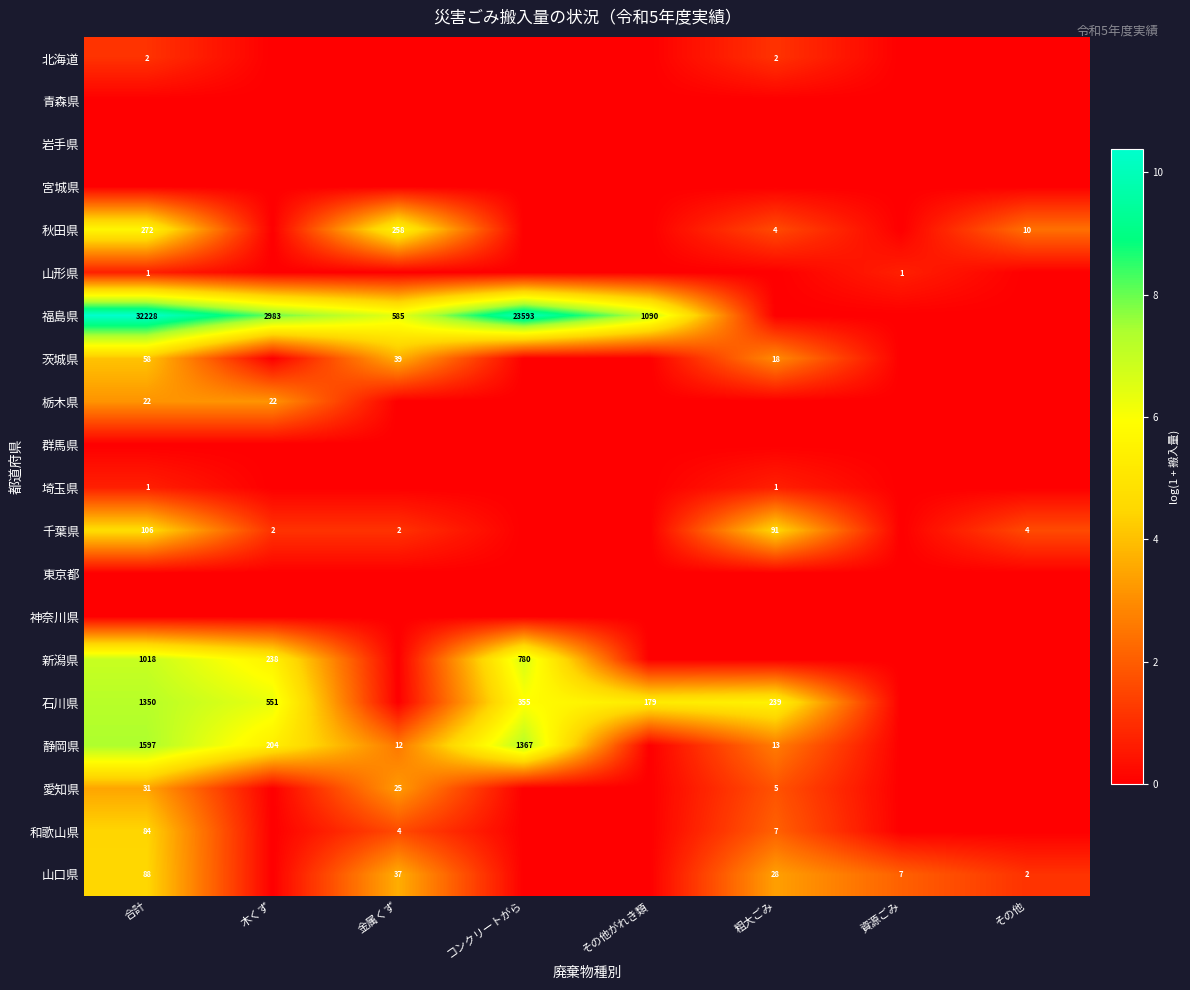

Is it true that 茨城県 equals 7 at 粗大ごみ?

False